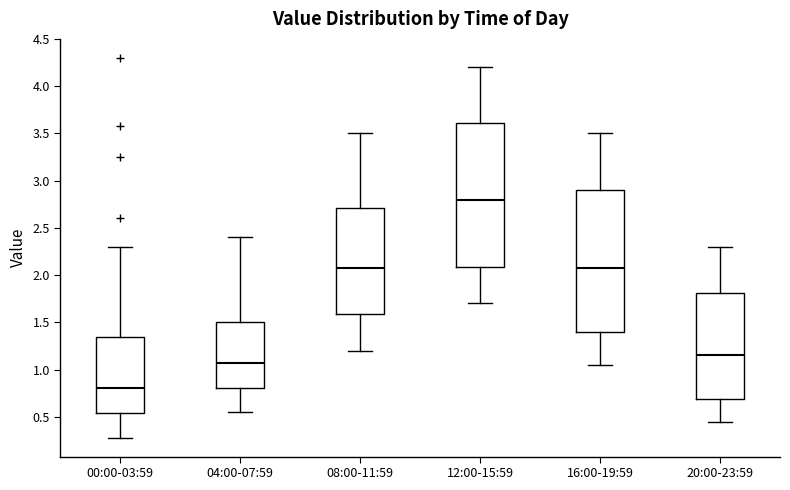

Reading left to right, transcribe this box plot: for each box, give where its median line is, the range the box spans, and where its two whiskers end, as read against the y-axis. The values are not printed on the chart, so give them approximately, as read against the axis.

00:00-03:59: median 0.80, box 0.55 to 1.35, whiskers 0.30 to 2.30
04:00-07:59: median 1.10, box 0.80 to 1.50, whiskers 0.55 to 2.40
08:00-11:59: median 2.10, box 1.60 to 2.70, whiskers 1.20 to 3.50
12:00-15:59: median 2.80, box 2.10 to 3.60, whiskers 1.70 to 4.20
16:00-19:59: median 2.10, box 1.40 to 2.90, whiskers 1.05 to 3.50
20:00-23:59: median 1.15, box 0.70 to 1.80, whiskers 0.45 to 2.30